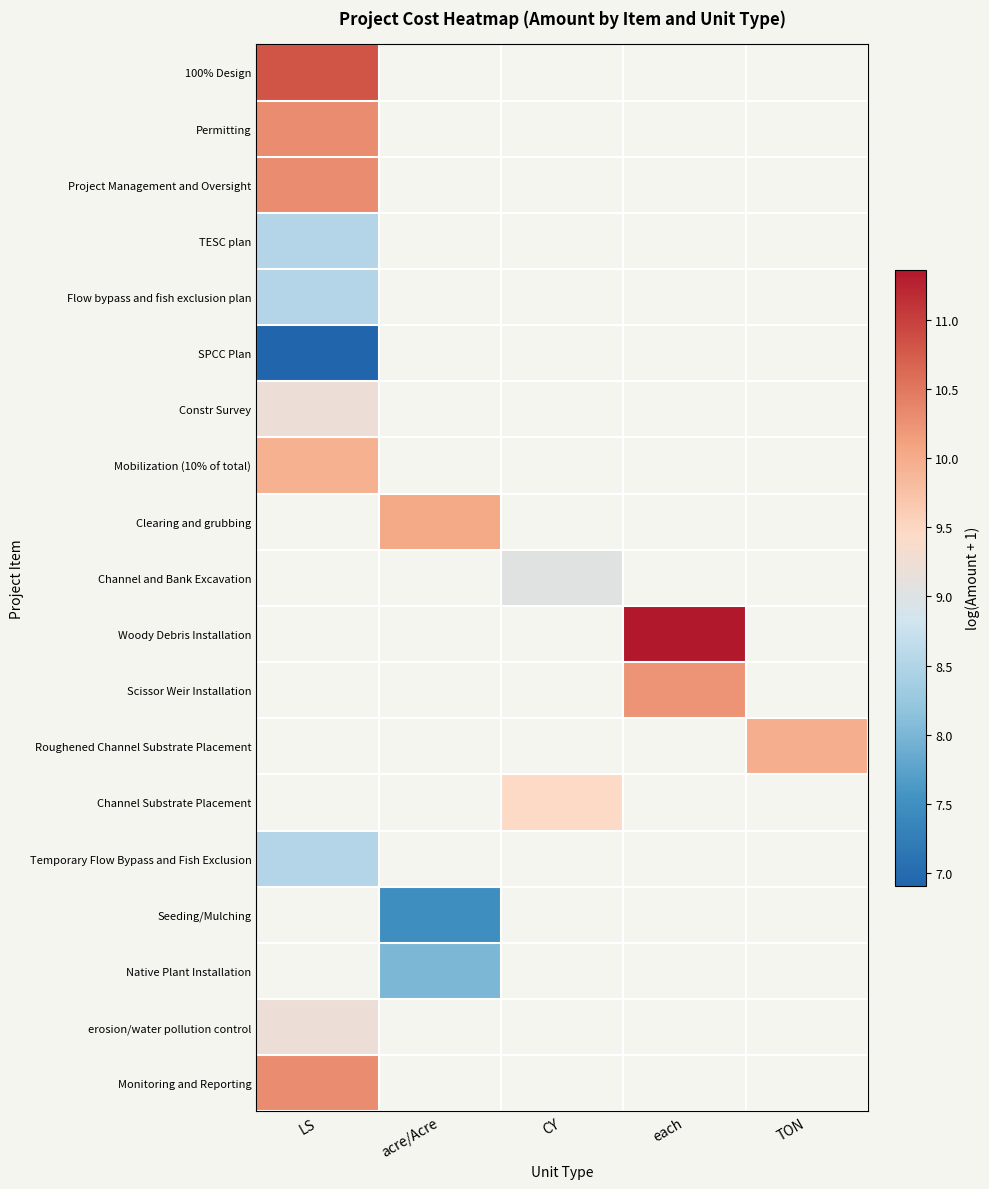

How many series are shown in this chart?

19